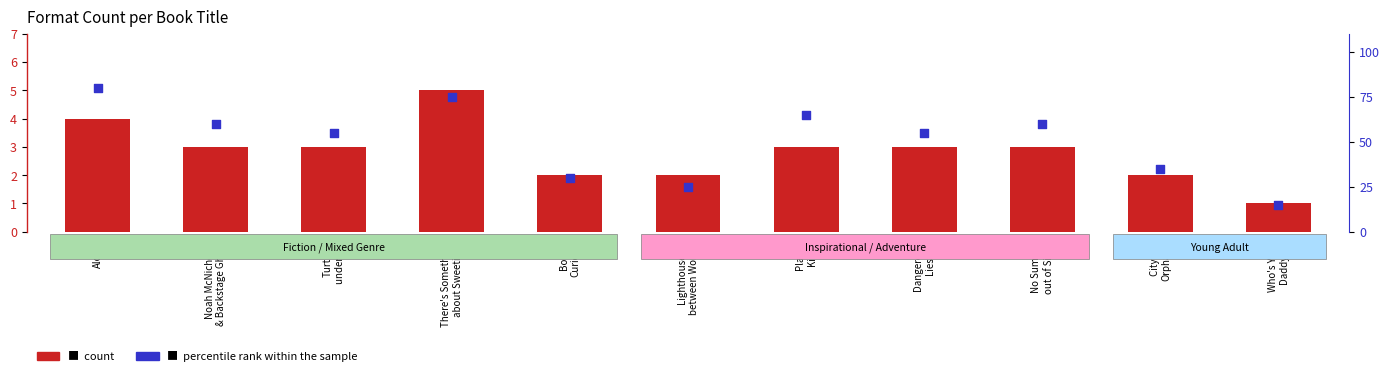

Which series reaches the maximum Y coordinate?

percentile rank within the sample